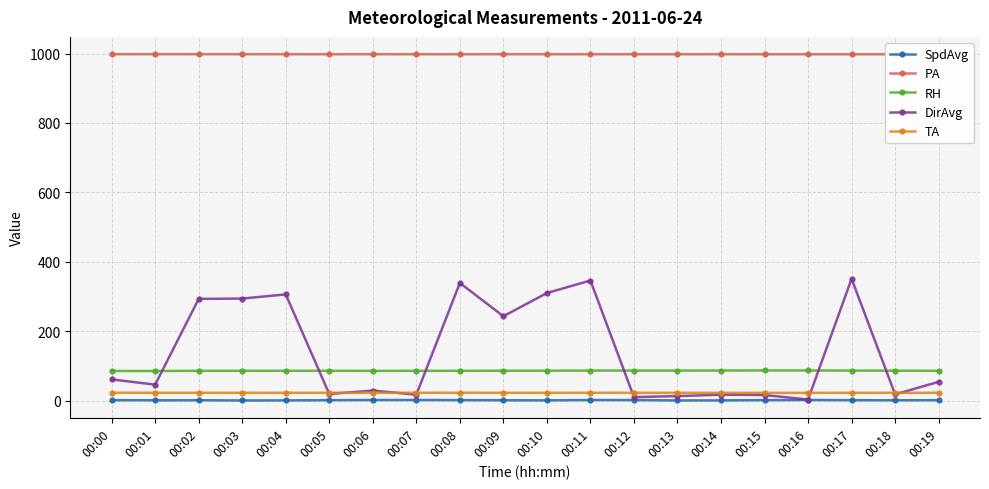

What is the average value of the PA series?

998.0